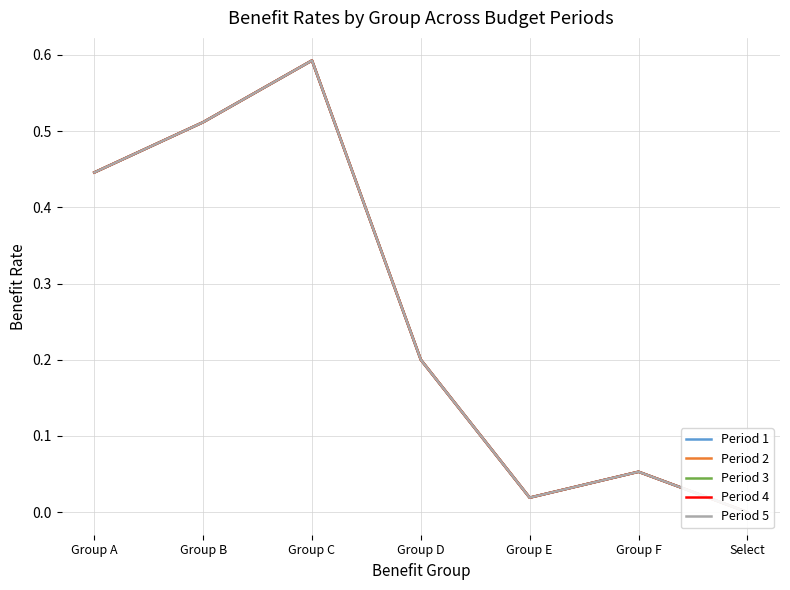

How many lines are shown in the chart?

5